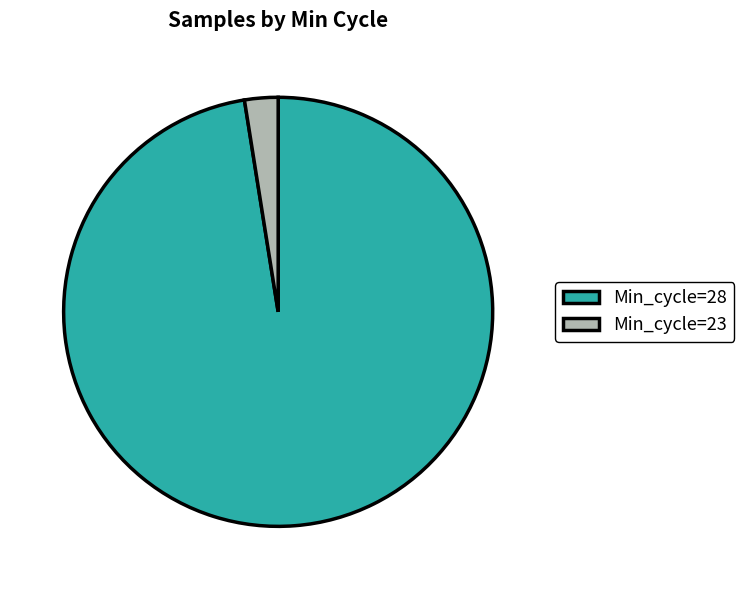

What is the smallest slice in the pie chart?

Min_cycle=23